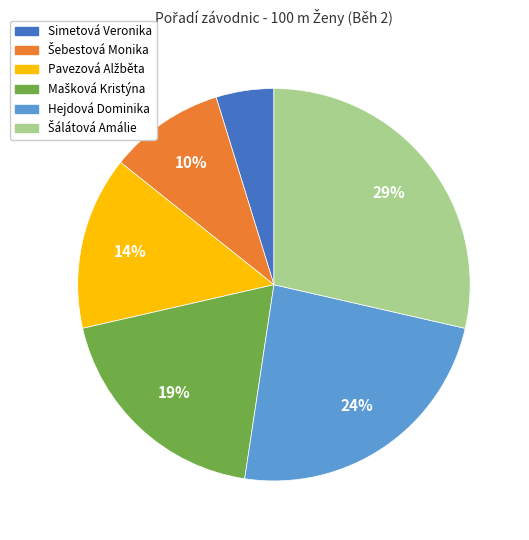

Which category has the smallest portion of the pie?

Simetová Veronika